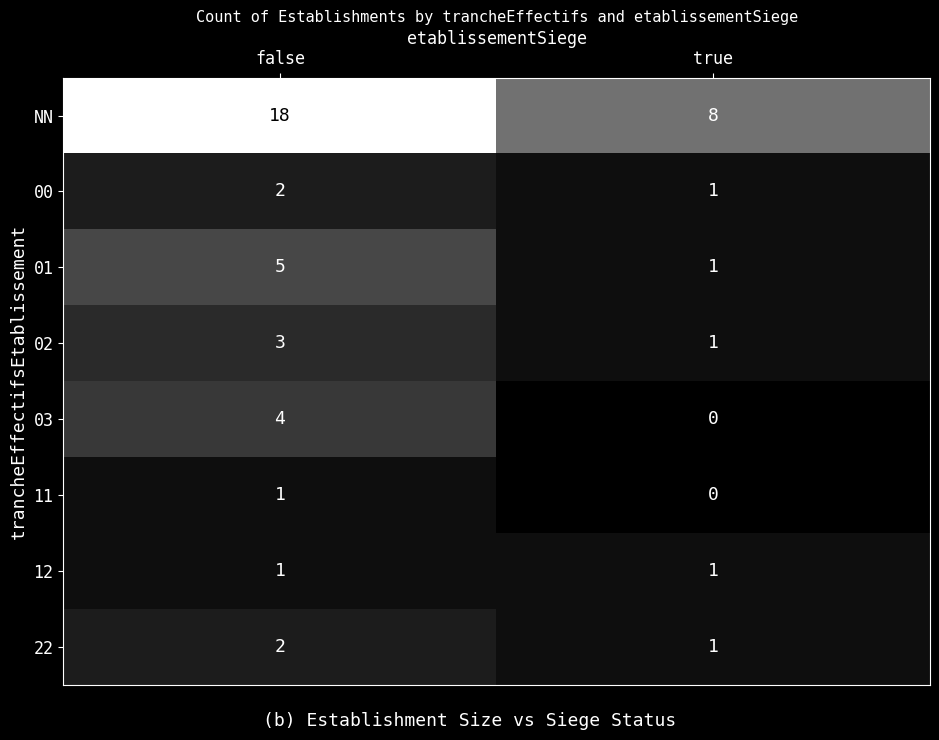

Reading right to left, what are all the values shown in this chart?

NN: true=8	false=18
00: true=1	false=2
01: true=1	false=5
02: true=1	false=3
03: true=0	false=4
11: true=0	false=1
12: true=1	false=1
22: true=1	false=2